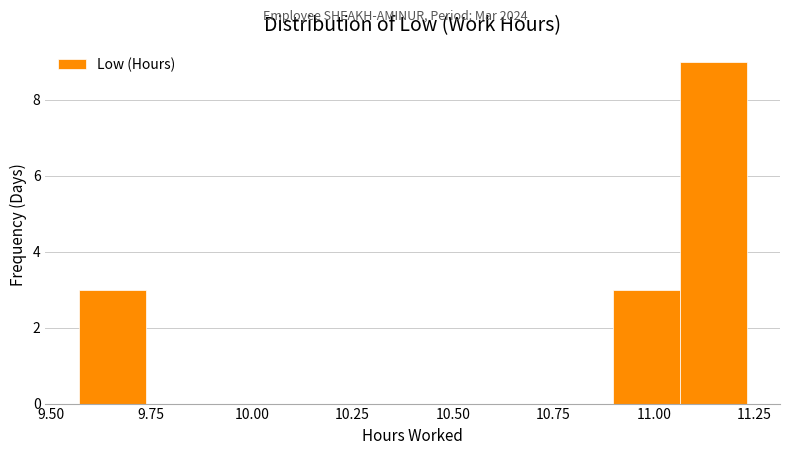

Around what value on the x-axis is the tallest bar? Give the approximate position of its centre, as read against the axis.

11.15